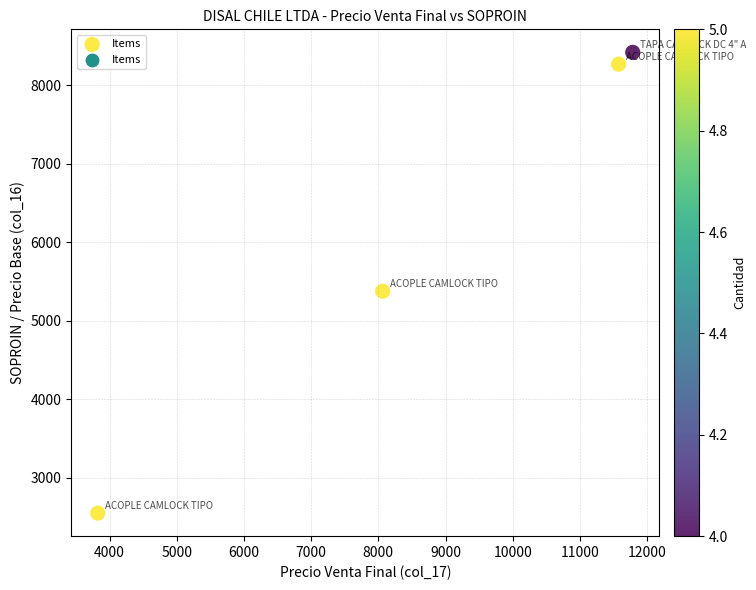

What is the average Y value?

6153